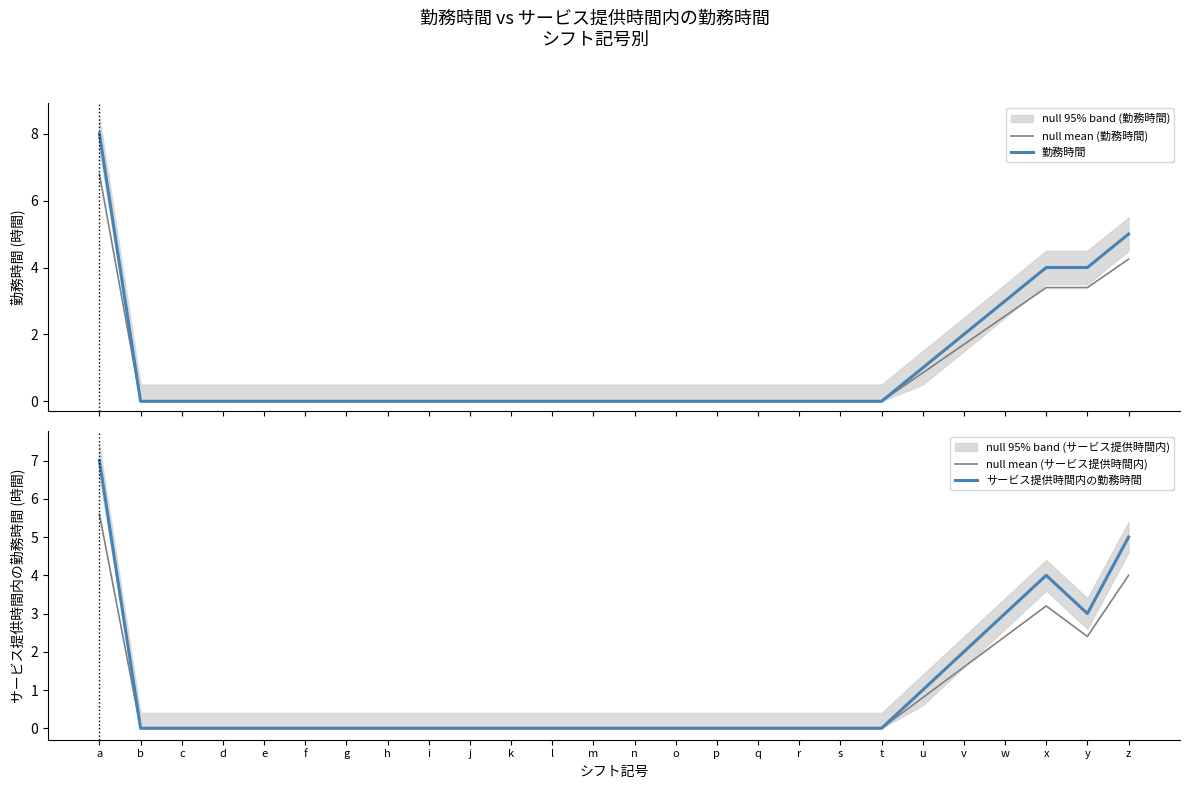

List the labels in order of 勤務時間 value, smallest first.

b, c, d, e, f, g, h, i, j, k, l, m, n, o, p, q, r, s, t, u, v, w, x, y, z, a